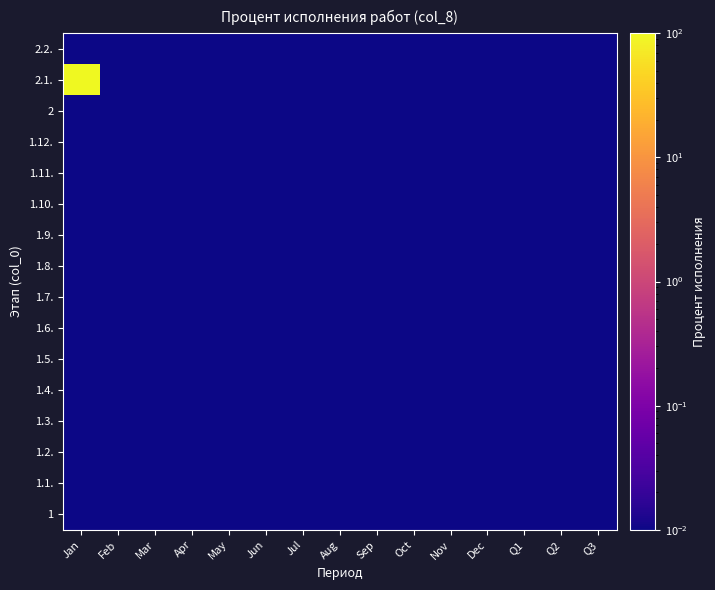

Reading left to right, extract all data points from this chart.

1: Jan=0.0	Feb=0.0	Mar=0.0	Apr=0.0	May=0.0	Jun=0.0	Jul=0.0	Aug=0.0	Sep=0.0	Oct=0.0	Nov=0.0	Dec=0.0	Q1=0.0	Q2=0.0	Q3=0.0
1.1.: Jan=0.0	Feb=0.0	Mar=0.0	Apr=0.0	May=0.0	Jun=0.0	Jul=0.0	Aug=0.0	Sep=0.0	Oct=0.0	Nov=0.0	Dec=0.0	Q1=0.0	Q2=0.0	Q3=0.0
1.2.: Jan=0.0	Feb=0.0	Mar=0.0	Apr=0.0	May=0.0	Jun=0.0	Jul=0.0	Aug=0.0	Sep=0.0	Oct=0.0	Nov=0.0	Dec=0.0	Q1=0.0	Q2=0.0	Q3=0.0
1.3.: Jan=0.0	Feb=0.0	Mar=0.0	Apr=0.0	May=0.0	Jun=0.0	Jul=0.0	Aug=0.0	Sep=0.0	Oct=0.0	Nov=0.0	Dec=0.0	Q1=0.0	Q2=0.0	Q3=0.0
1.4.: Jan=0.0	Feb=0.0	Mar=0.0	Apr=0.0	May=0.0	Jun=0.0	Jul=0.0	Aug=0.0	Sep=0.0	Oct=0.0	Nov=0.0	Dec=0.0	Q1=0.0	Q2=0.0	Q3=0.0
1.5.: Jan=0.0	Feb=0.0	Mar=0.0	Apr=0.0	May=0.0	Jun=0.0	Jul=0.0	Aug=0.0	Sep=0.0	Oct=0.0	Nov=0.0	Dec=0.0	Q1=0.0	Q2=0.0	Q3=0.0
1.6.: Jan=0.0	Feb=0.0	Mar=0.0	Apr=0.0	May=0.0	Jun=0.0	Jul=0.0	Aug=0.0	Sep=0.0	Oct=0.0	Nov=0.0	Dec=0.0	Q1=0.0	Q2=0.0	Q3=0.0
1.7.: Jan=0.0	Feb=0.0	Mar=0.0	Apr=0.0	May=0.0	Jun=0.0	Jul=0.0	Aug=0.0	Sep=0.0	Oct=0.0	Nov=0.0	Dec=0.0	Q1=0.0	Q2=0.0	Q3=0.0
1.8.: Jan=0.0	Feb=0.0	Mar=0.0	Apr=0.0	May=0.0	Jun=0.0	Jul=0.0	Aug=0.0	Sep=0.0	Oct=0.0	Nov=0.0	Dec=0.0	Q1=0.0	Q2=0.0	Q3=0.0
1.9.: Jan=0.0	Feb=0.0	Mar=0.0	Apr=0.0	May=0.0	Jun=0.0	Jul=0.0	Aug=0.0	Sep=0.0	Oct=0.0	Nov=0.0	Dec=0.0	Q1=0.0	Q2=0.0	Q3=0.0
1.10.: Jan=0.0	Feb=0.0	Mar=0.0	Apr=0.0	May=0.0	Jun=0.0	Jul=0.0	Aug=0.0	Sep=0.0	Oct=0.0	Nov=0.0	Dec=0.0	Q1=0.0	Q2=0.0	Q3=0.0
1.11.: Jan=0.0	Feb=0.0	Mar=0.0	Apr=0.0	May=0.0	Jun=0.0	Jul=0.0	Aug=0.0	Sep=0.0	Oct=0.0	Nov=0.0	Dec=0.0	Q1=0.0	Q2=0.0	Q3=0.0
1.12.: Jan=0.0	Feb=0.0	Mar=0.0	Apr=0.0	May=0.0	Jun=0.0	Jul=0.0	Aug=0.0	Sep=0.0	Oct=0.0	Nov=0.0	Dec=0.0	Q1=0.0	Q2=0.0	Q3=0.0
2: Jan=0.0	Feb=0.0	Mar=0.0	Apr=0.0	May=0.0	Jun=0.0	Jul=0.0	Aug=0.0	Sep=0.0	Oct=0.0	Nov=0.0	Dec=0.0	Q1=0.0	Q2=0.0	Q3=0.0
2.1.: Jan=100.0	Feb=0.0	Mar=0.0	Apr=0.0	May=0.0	Jun=0.0	Jul=0.0	Aug=0.0	Sep=0.0	Oct=0.0	Nov=0.0	Dec=0.0	Q1=0.0	Q2=0.0	Q3=0.0
2.2.: Jan=0.0	Feb=0.0	Mar=0.0	Apr=0.0	May=0.0	Jun=0.0	Jul=0.0	Aug=0.0	Sep=0.0	Oct=0.0	Nov=0.0	Dec=0.0	Q1=0.0	Q2=0.0	Q3=0.0